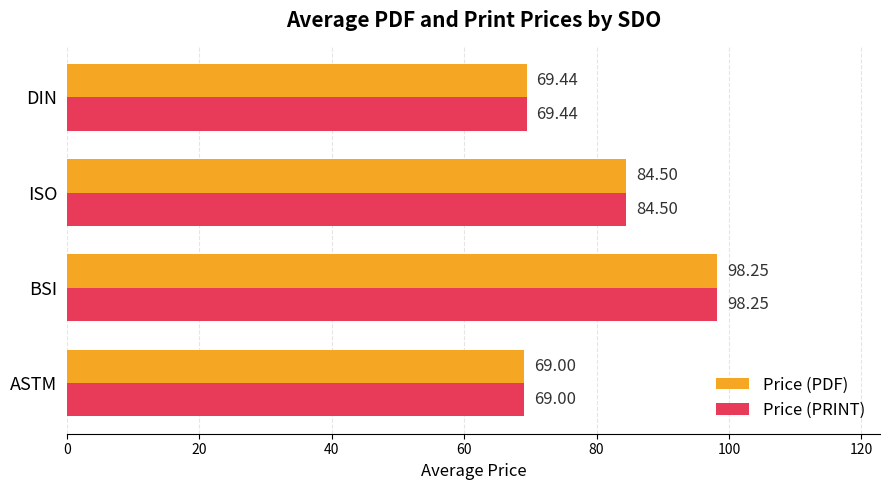

At which category does the chart reach its peak across all series?

BSI